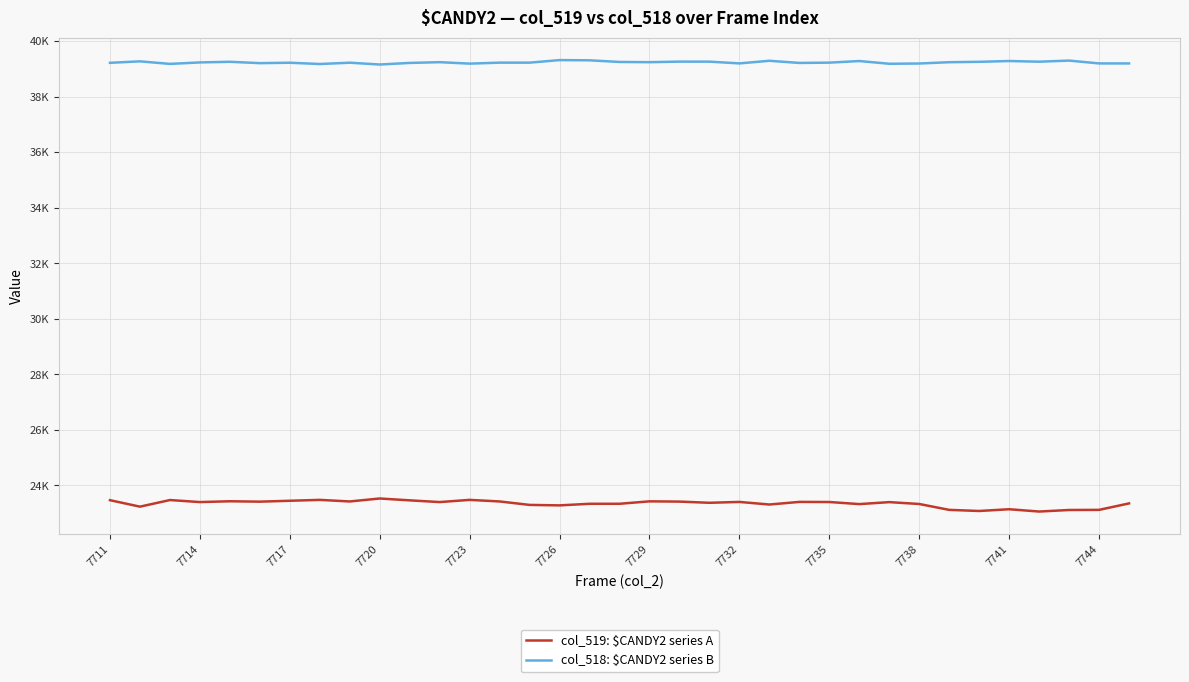

Which series has the largest total across all categories?

col_518: $CANDY2 series B